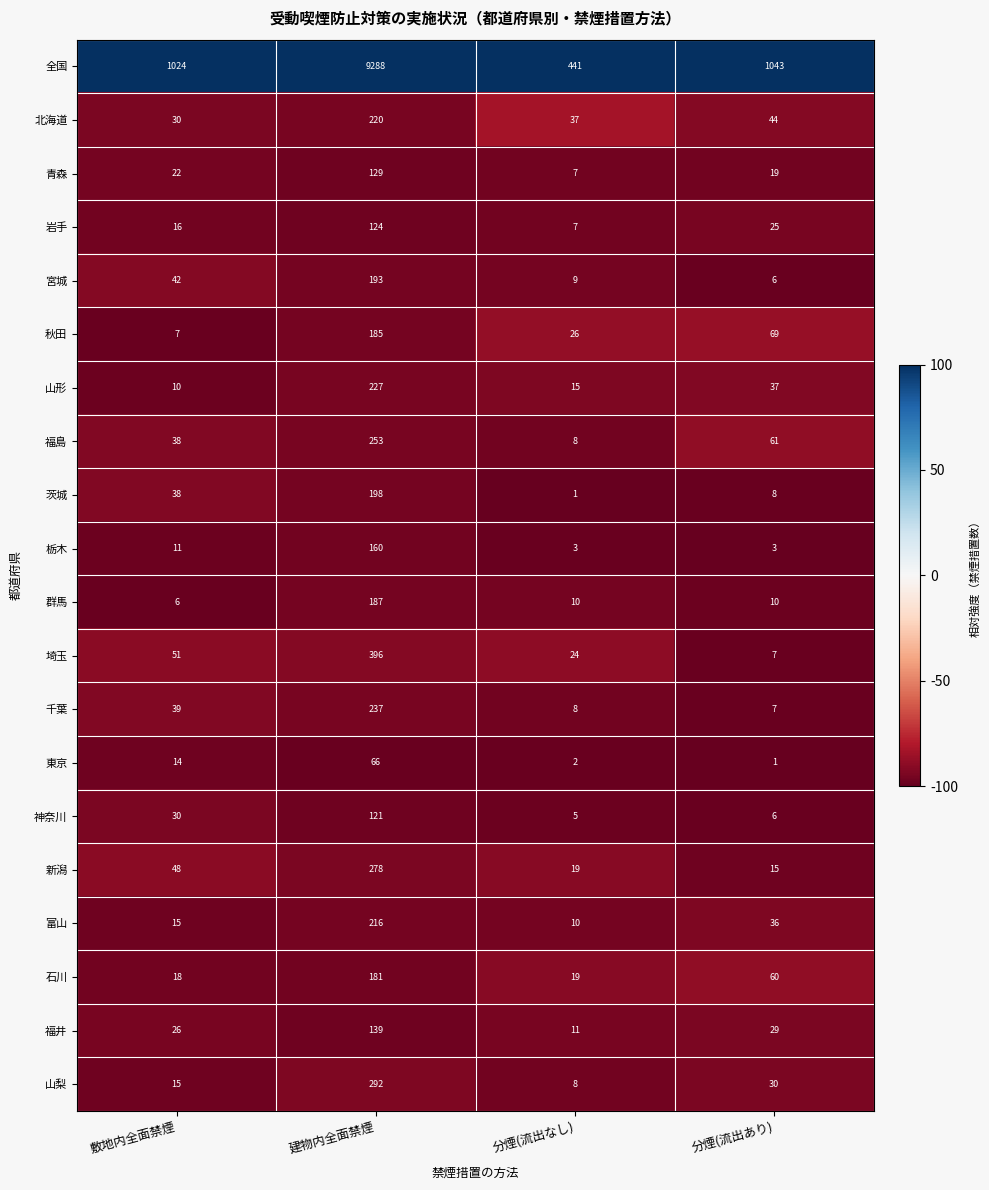

How many categories are shown in the chart?

4